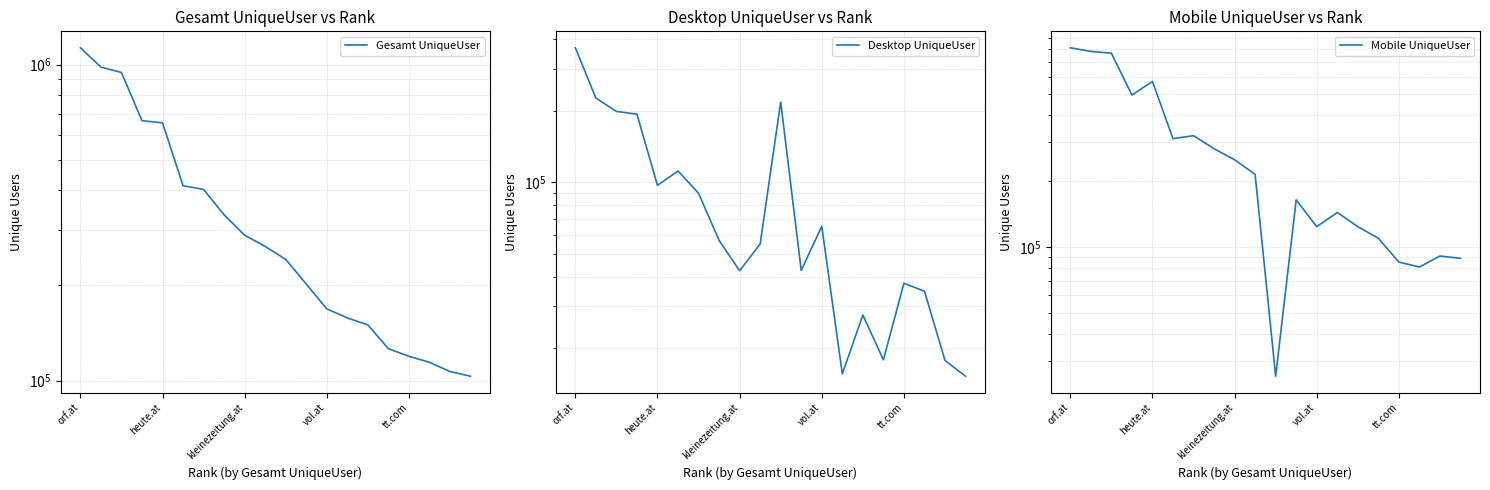

True or false: Desktop UniqueUser and Gesamt UniqueUser cross at least once.

False